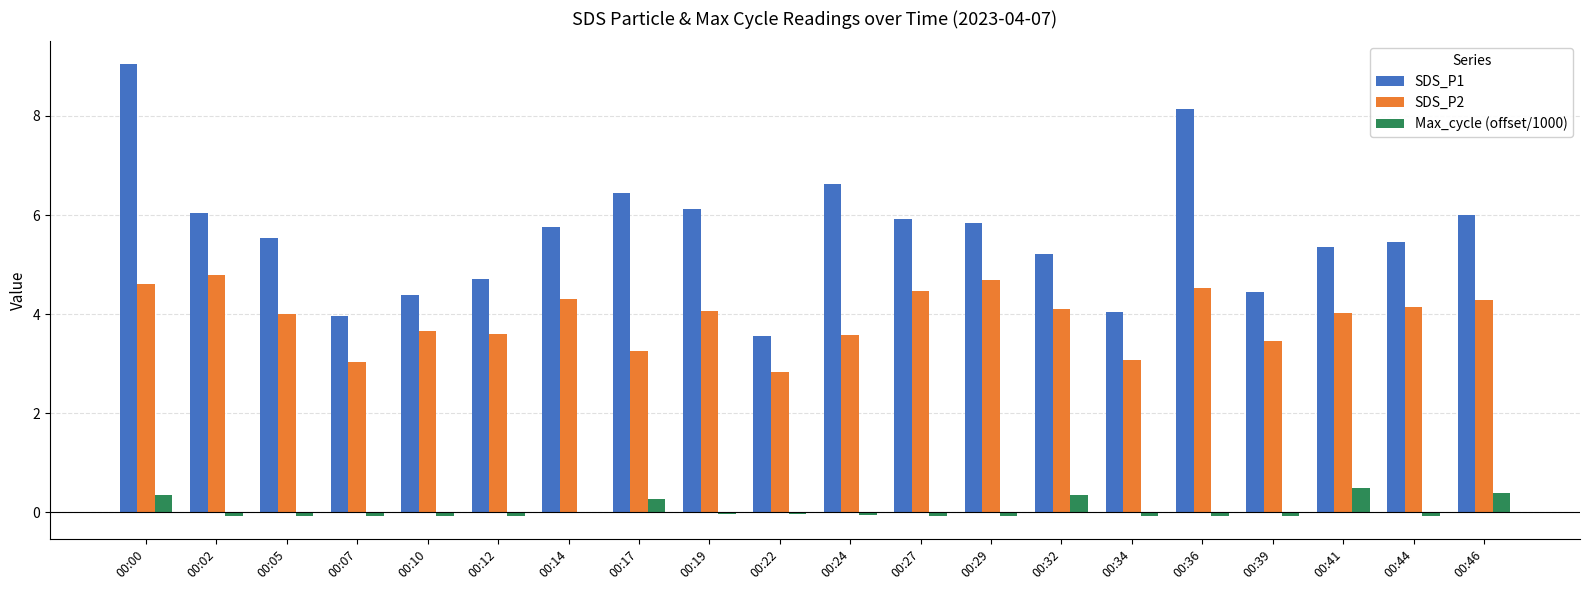

The SDS_P1 series shows 2.9 at 00:44. True or false?

False